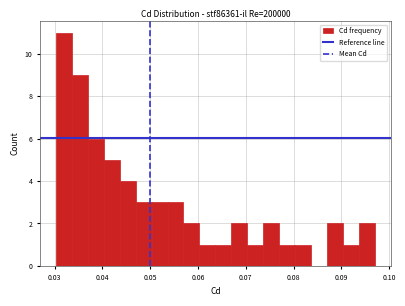

Around what value on the x-axis is the tallest bar? Give the approximate position of its centre, as read against the axis.

0.032